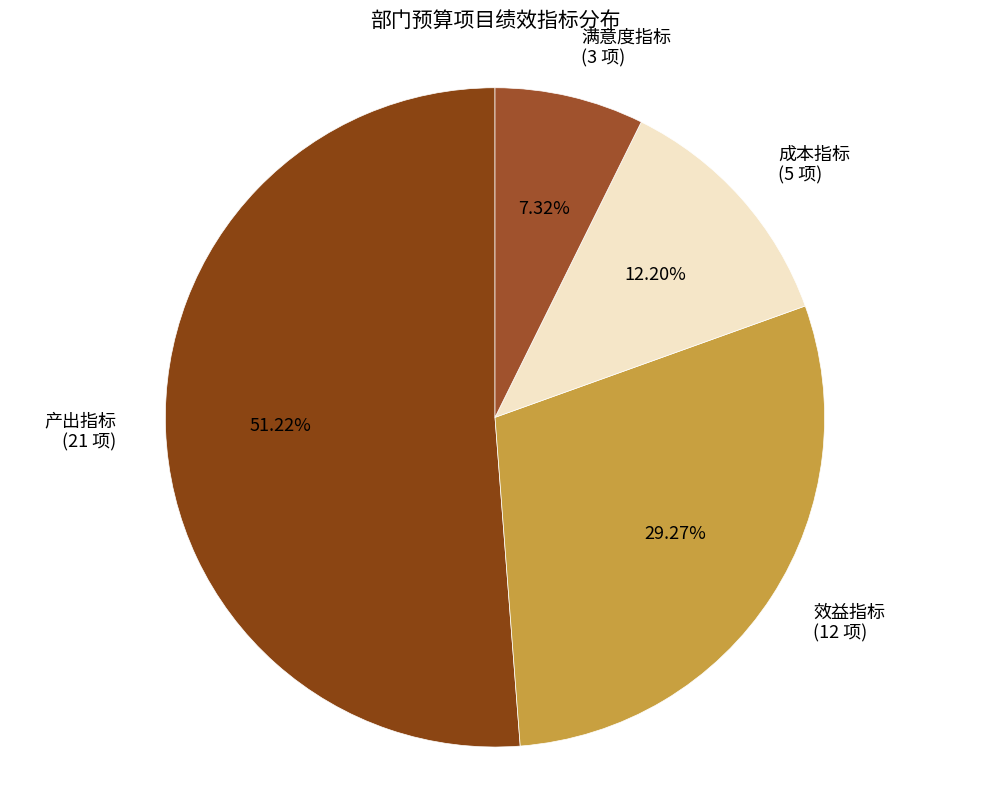

Is there a majority slice in this chart?

Yes